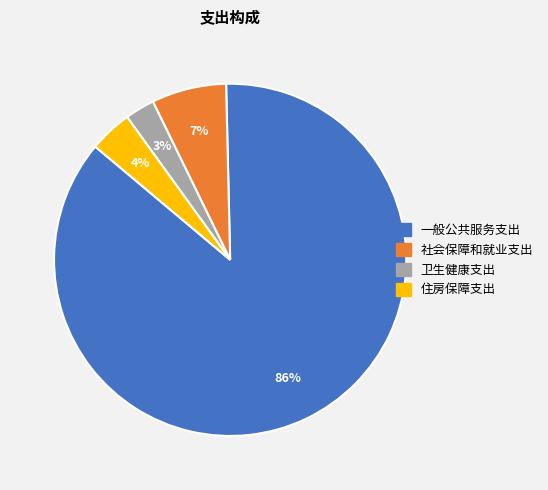

Rank the categories by value from lowest to highest.

卫生健康支出, 住房保障支出, 社会保障和就业支出, 一般公共服务支出